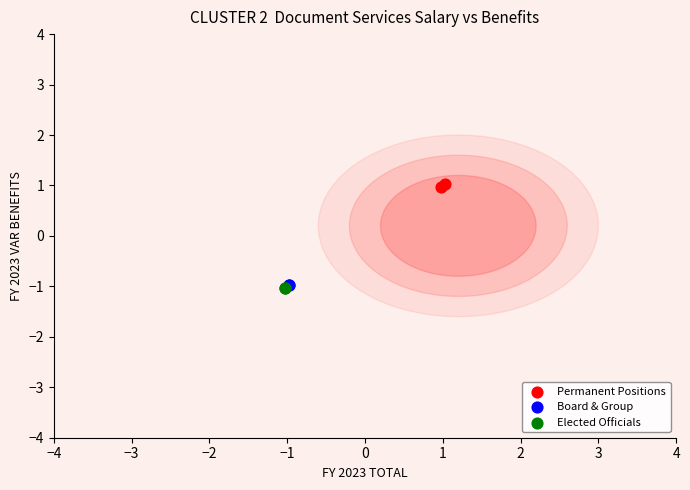

What are all the series names shown in the legend?

Permanent Positions, Board & Group, Elected Officials